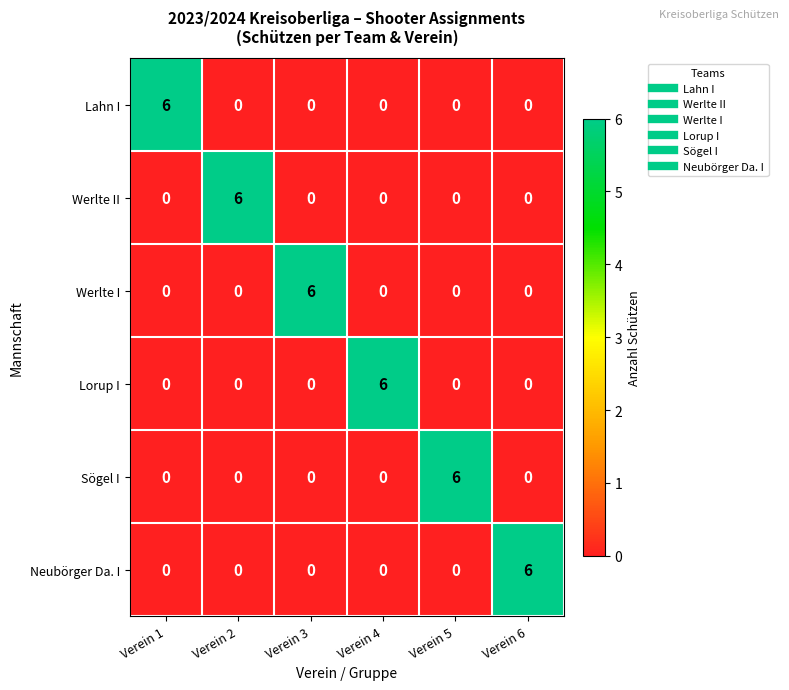

How many Lahn I values are between 0 and 1?

5